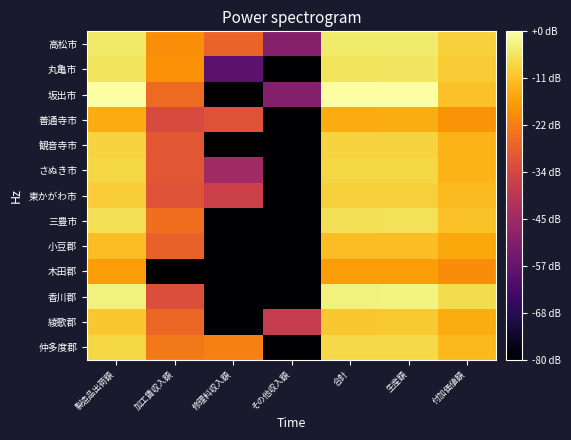

Between 修理料収入額 and 生産額, which is larger?

生産額